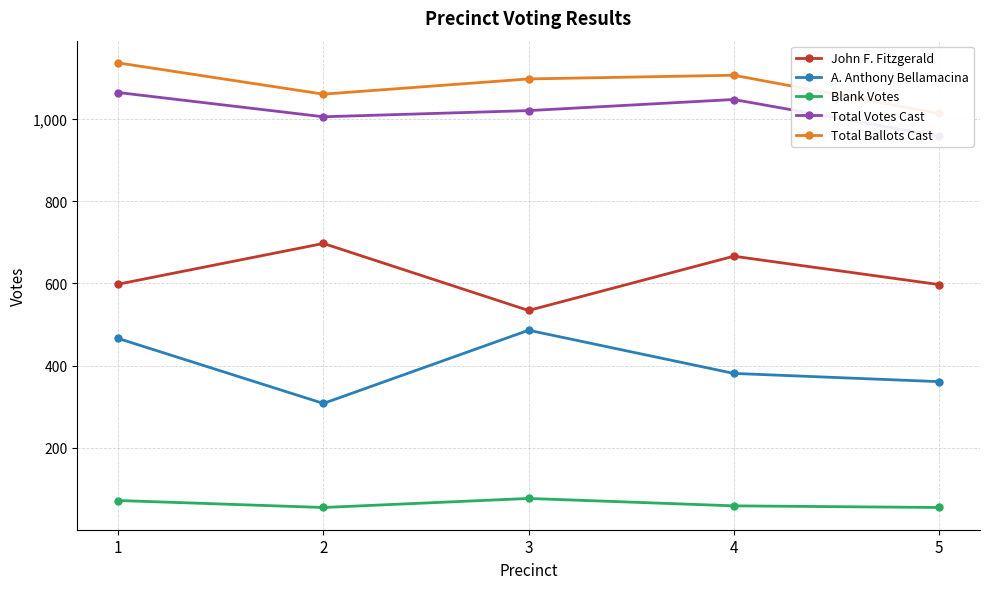

True or false: Blank Votes and John F. Fitzgerald intersect in this chart.

False